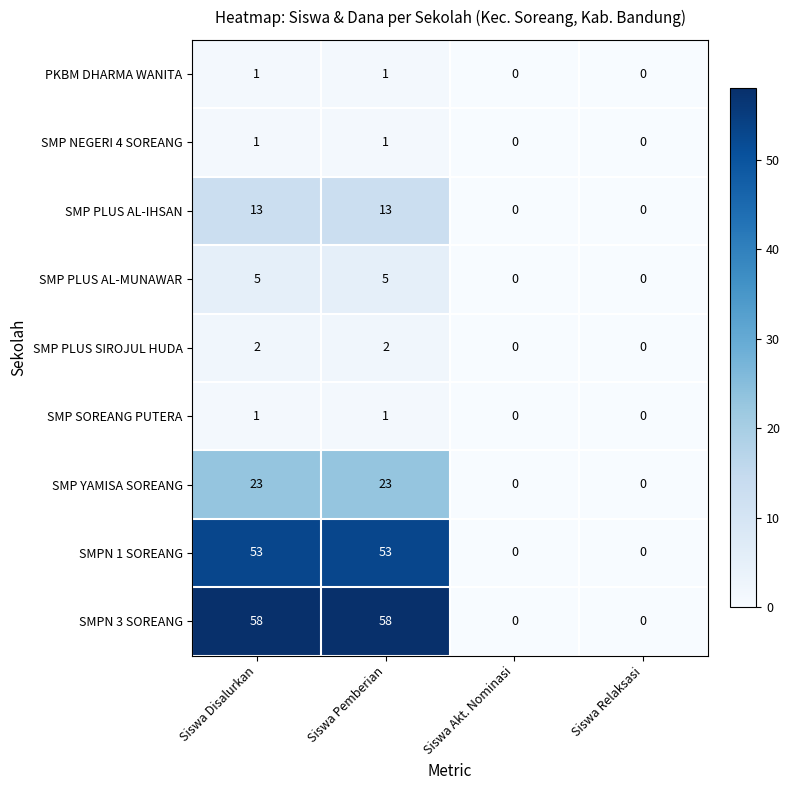

How many data points does each series have?

4